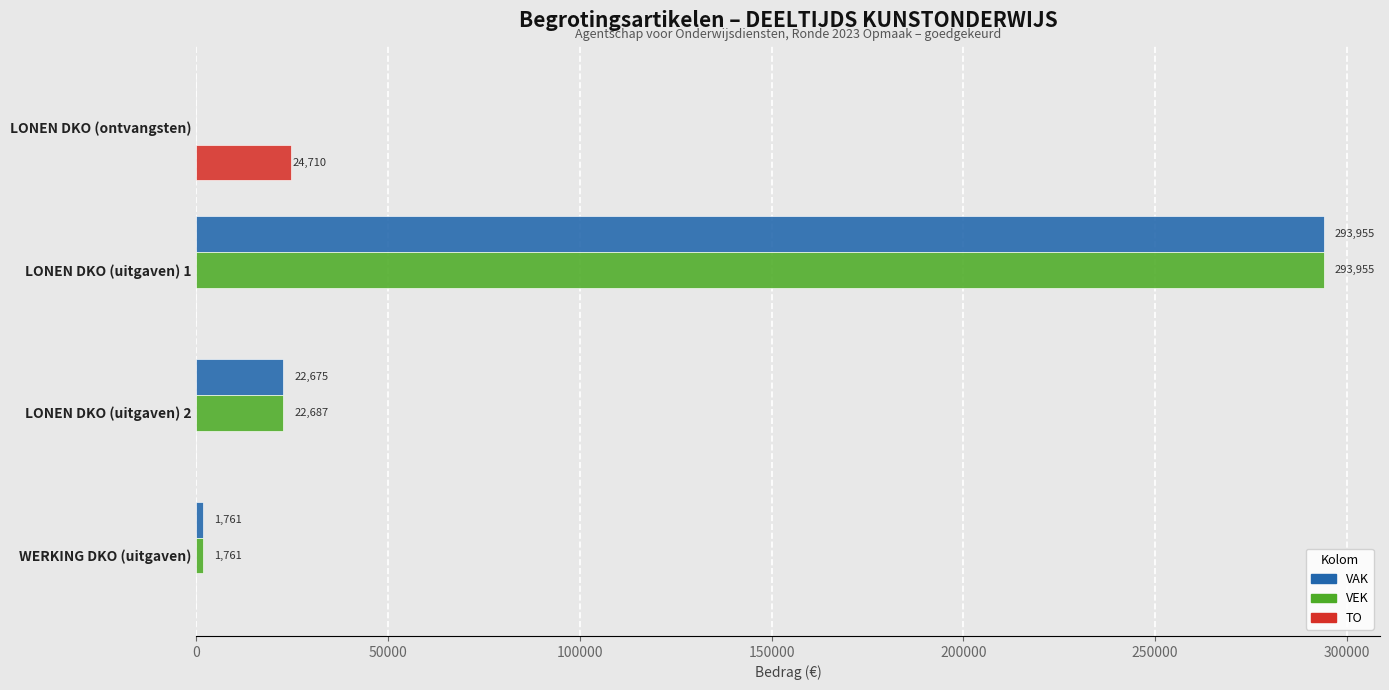

The TO series shows -16655 at WERKING DKO (uitgaven). True or false?

False